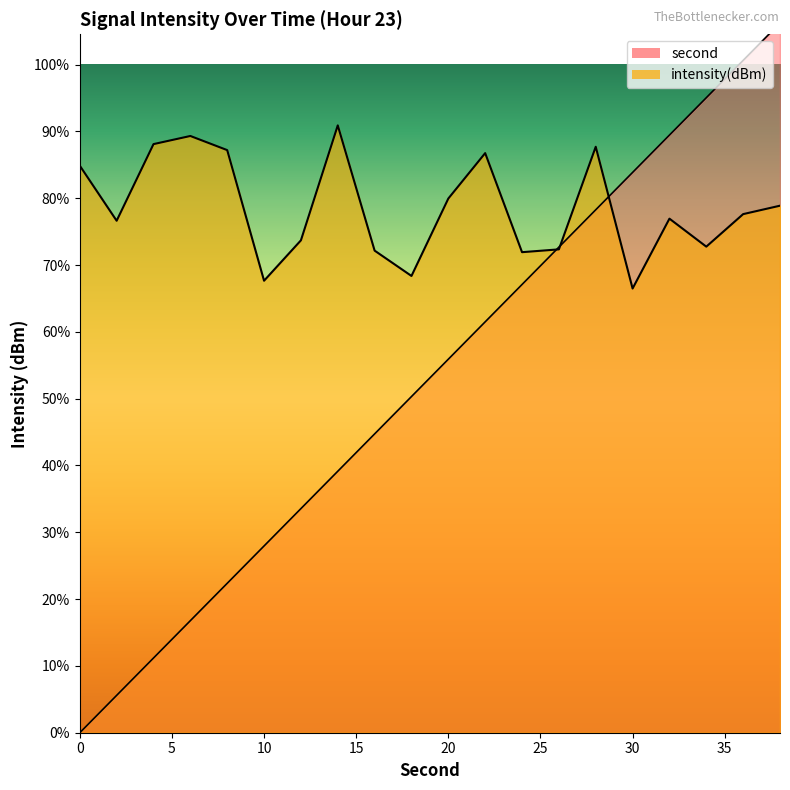

How many values in second are above zero?

19